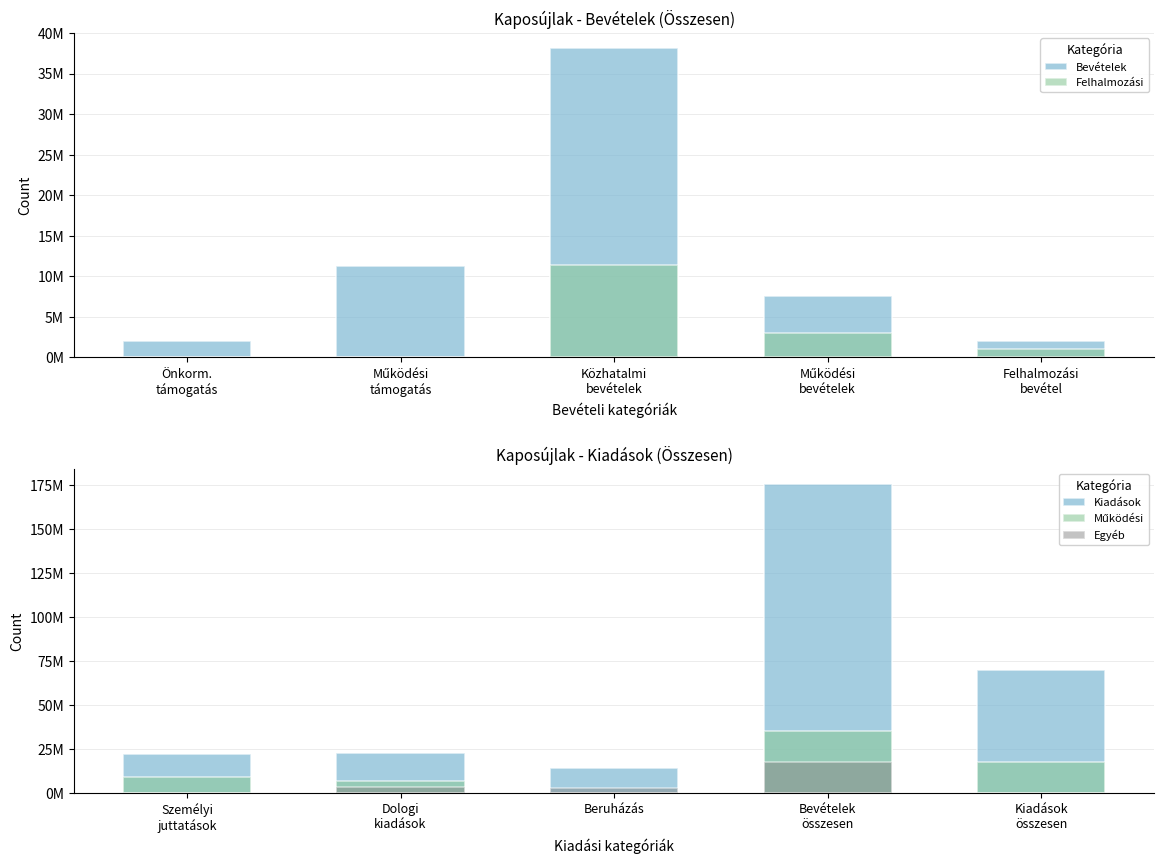

Is the value of Működési at Személyi juttatások greater than the value of Kiadások at Bevételek összesen?

No